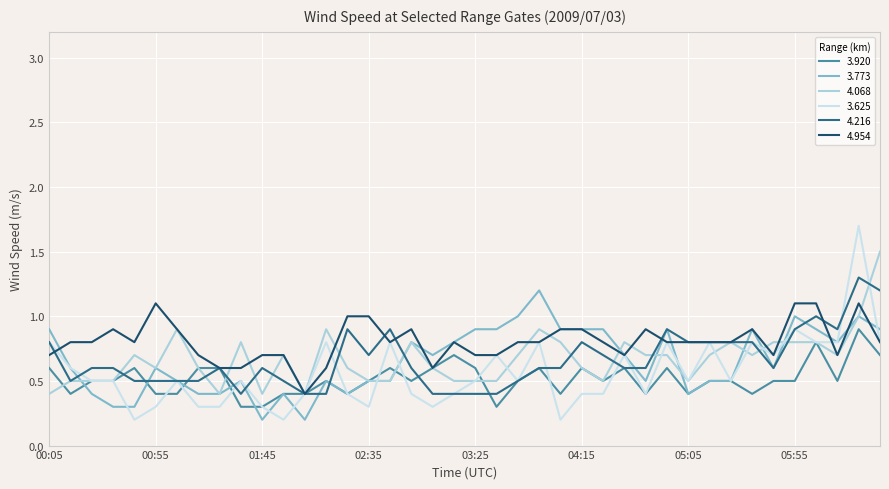

Which series has the widest spread of values?

3.625